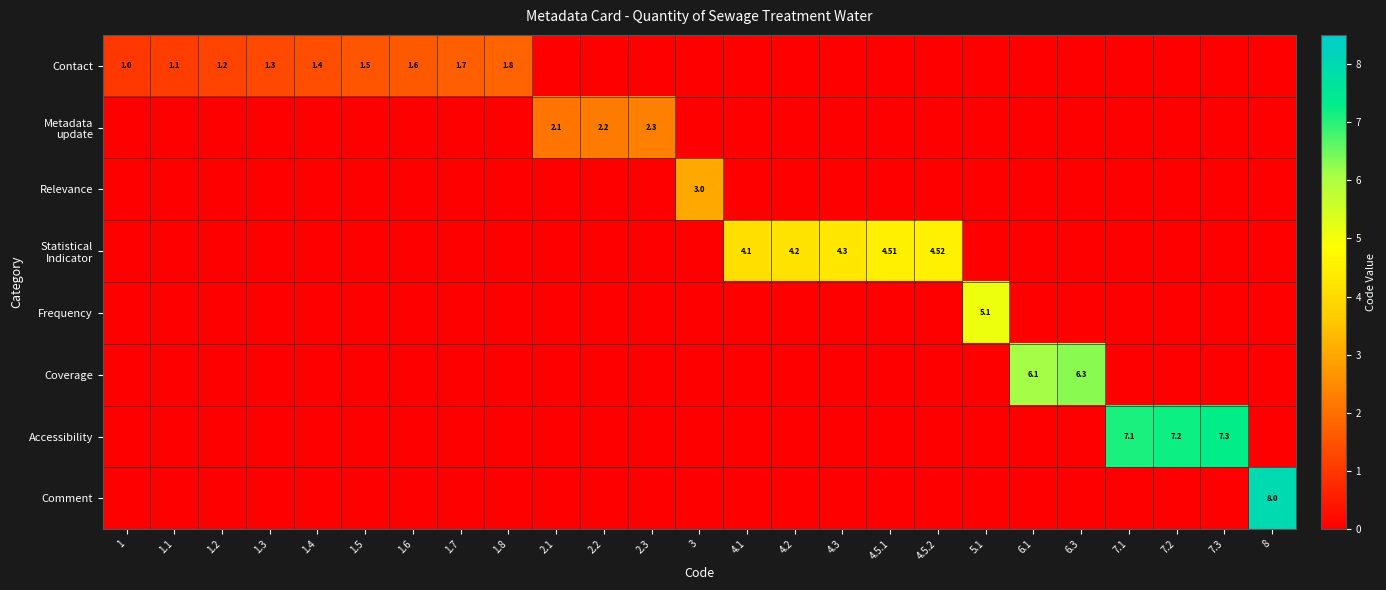

At which category is the sum across all series the highest?

8